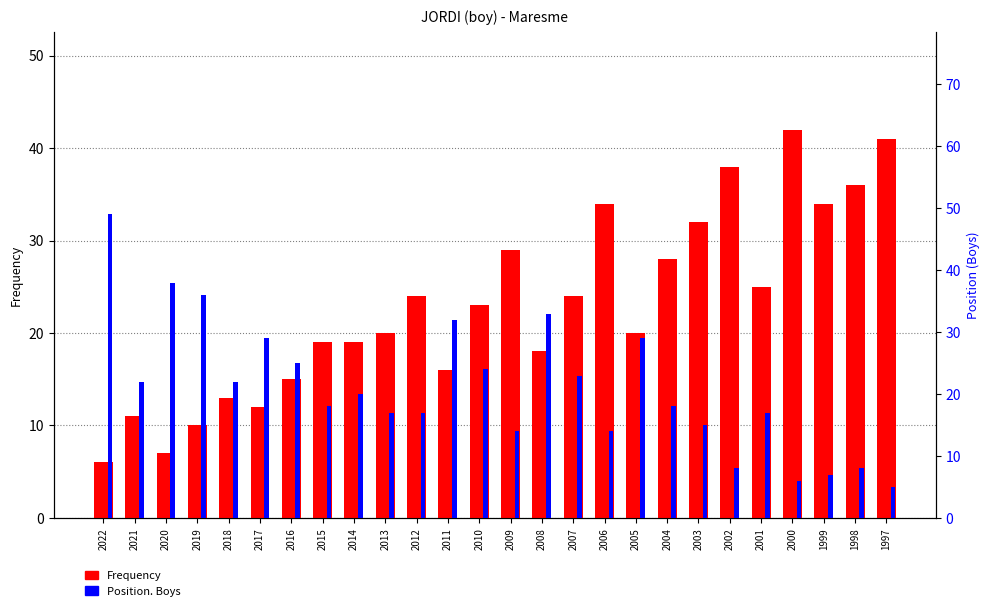

The Frequency series shows 9 at 2018. True or false?

False